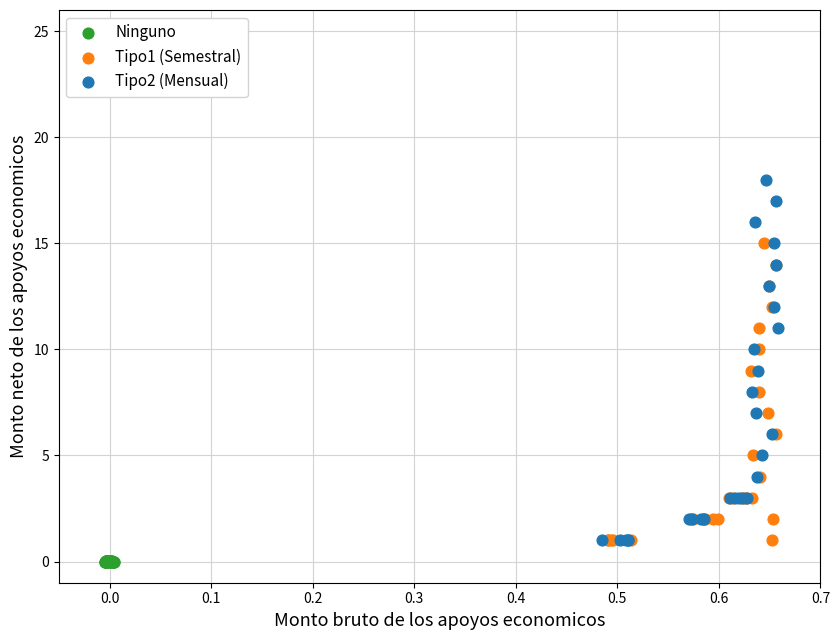

Which series contains the highest Y value?

Tipo2 (Mensual)